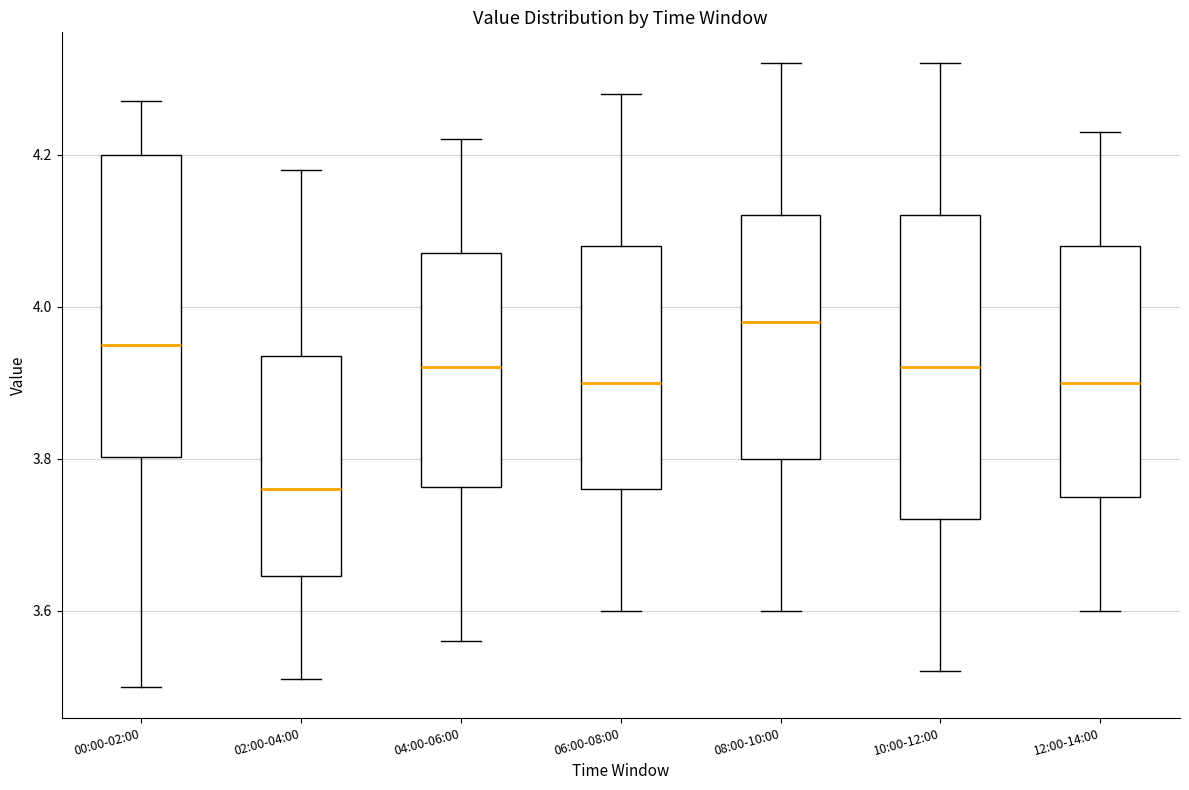

Reading left to right, transcribe this box plot: for each box, give where its median line is, the range the box spans, and where its two whiskers end, as read against the y-axis. The values are not printed on the chart, so give them approximately, as read against the axis.

00:00-02:00: median 3.96, box 3.80 to 4.20, whiskers 3.50 to 4.28
02:00-04:00: median 3.76, box 3.64 to 3.94, whiskers 3.52 to 4.18
04:00-06:00: median 3.92, box 3.76 to 4.08, whiskers 3.56 to 4.22
06:00-08:00: median 3.90, box 3.76 to 4.08, whiskers 3.60 to 4.28
08:00-10:00: median 3.98, box 3.80 to 4.12, whiskers 3.60 to 4.32
10:00-12:00: median 3.92, box 3.72 to 4.12, whiskers 3.52 to 4.32
12:00-14:00: median 3.90, box 3.76 to 4.08, whiskers 3.60 to 4.24